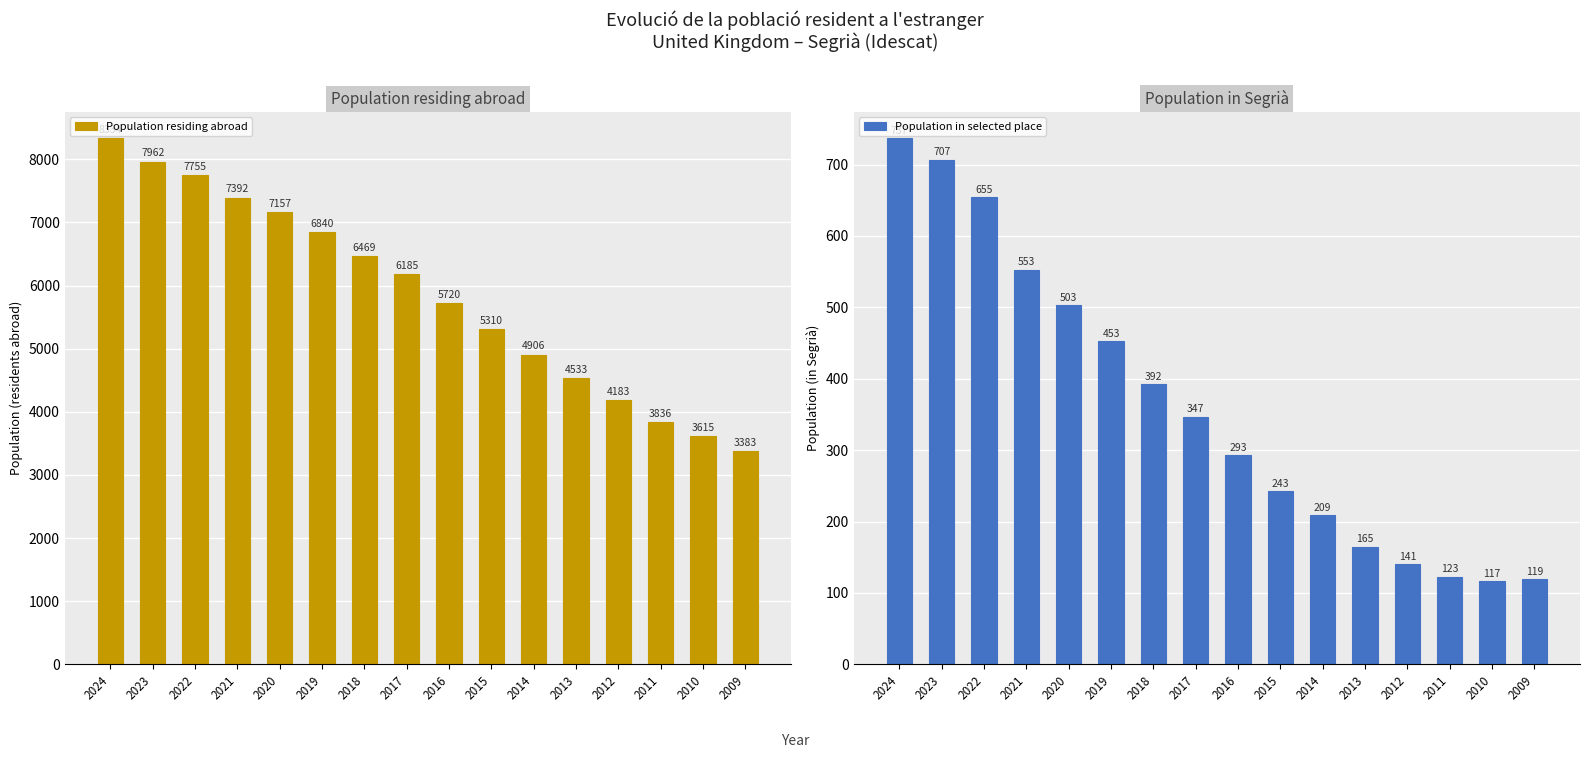

At which category does the chart reach its minimum across all series?

2010